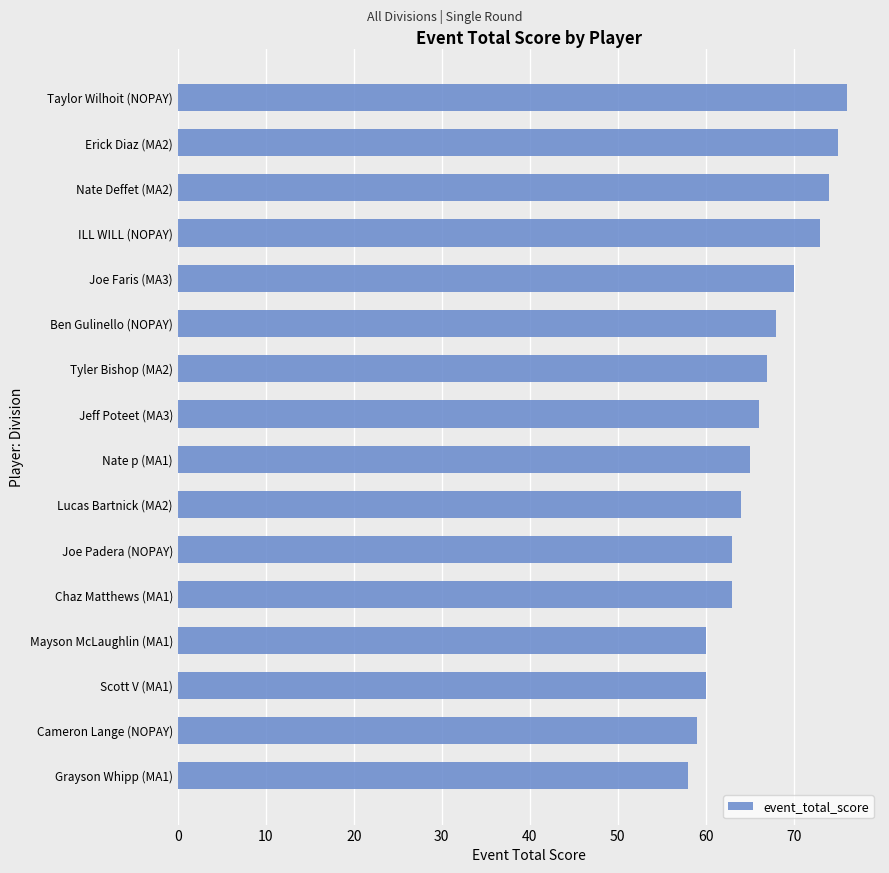

What is the sum of all values?

1061